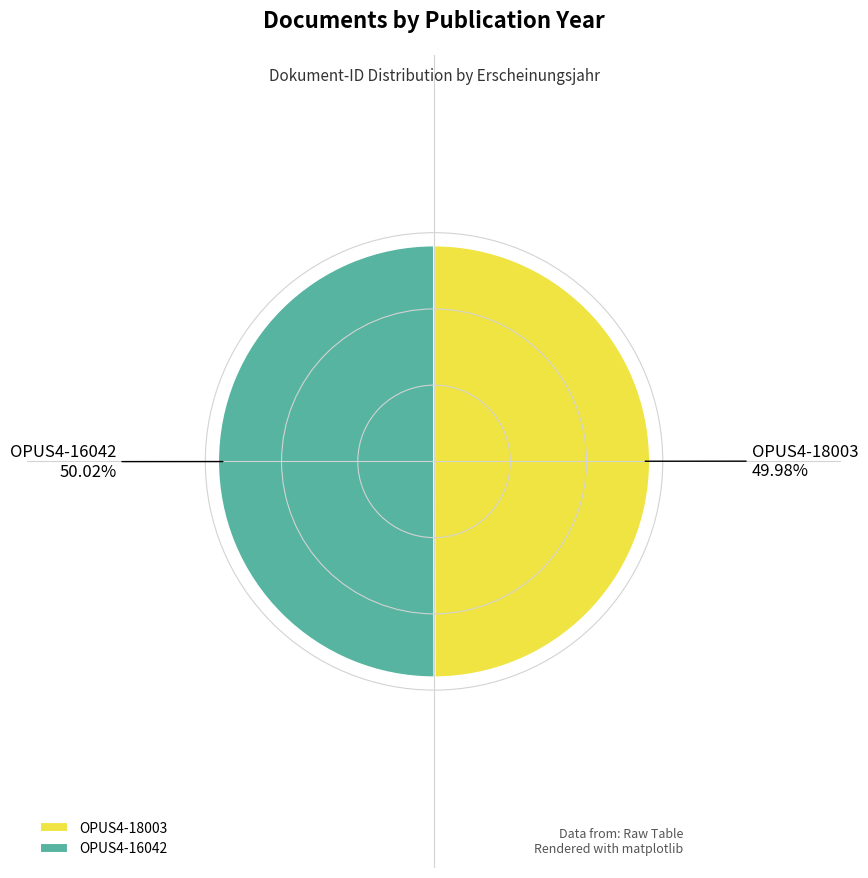

What portion of the pie excludes OPUS4-16042?

50.0%